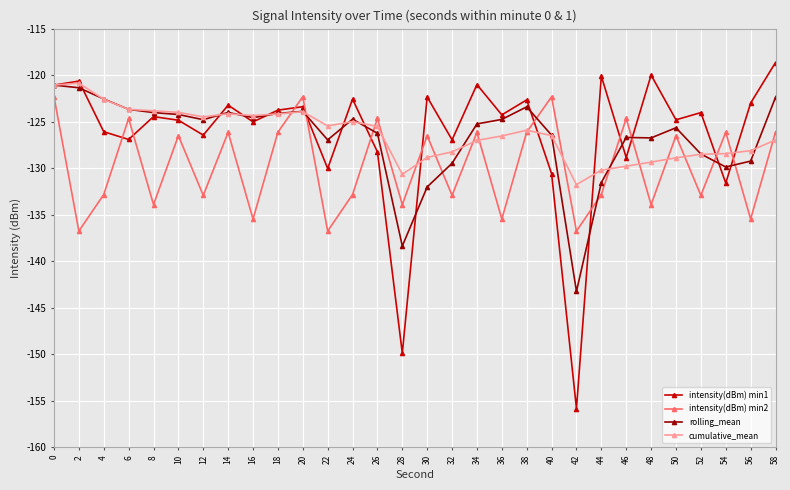

At which category does the chart reach its minimum across all series?

42